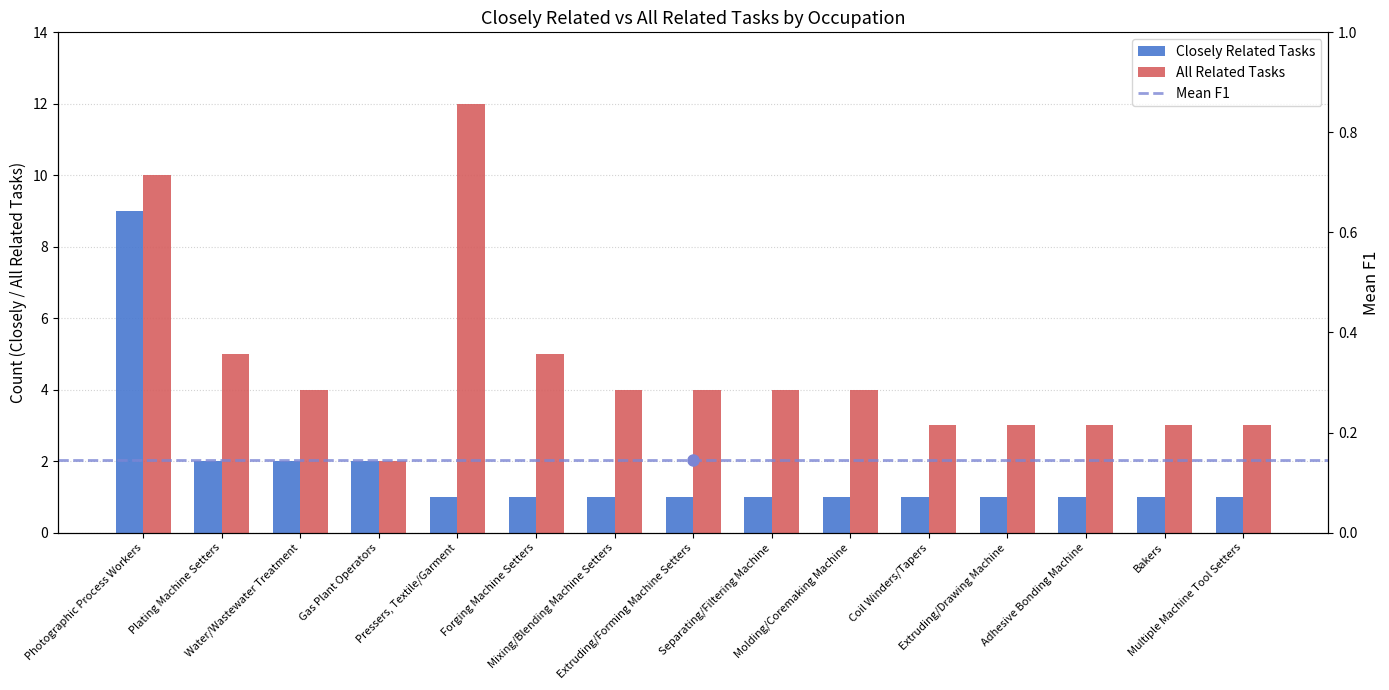

What is the label of the 12th bar from the left?

Extruding/Drawing Machine